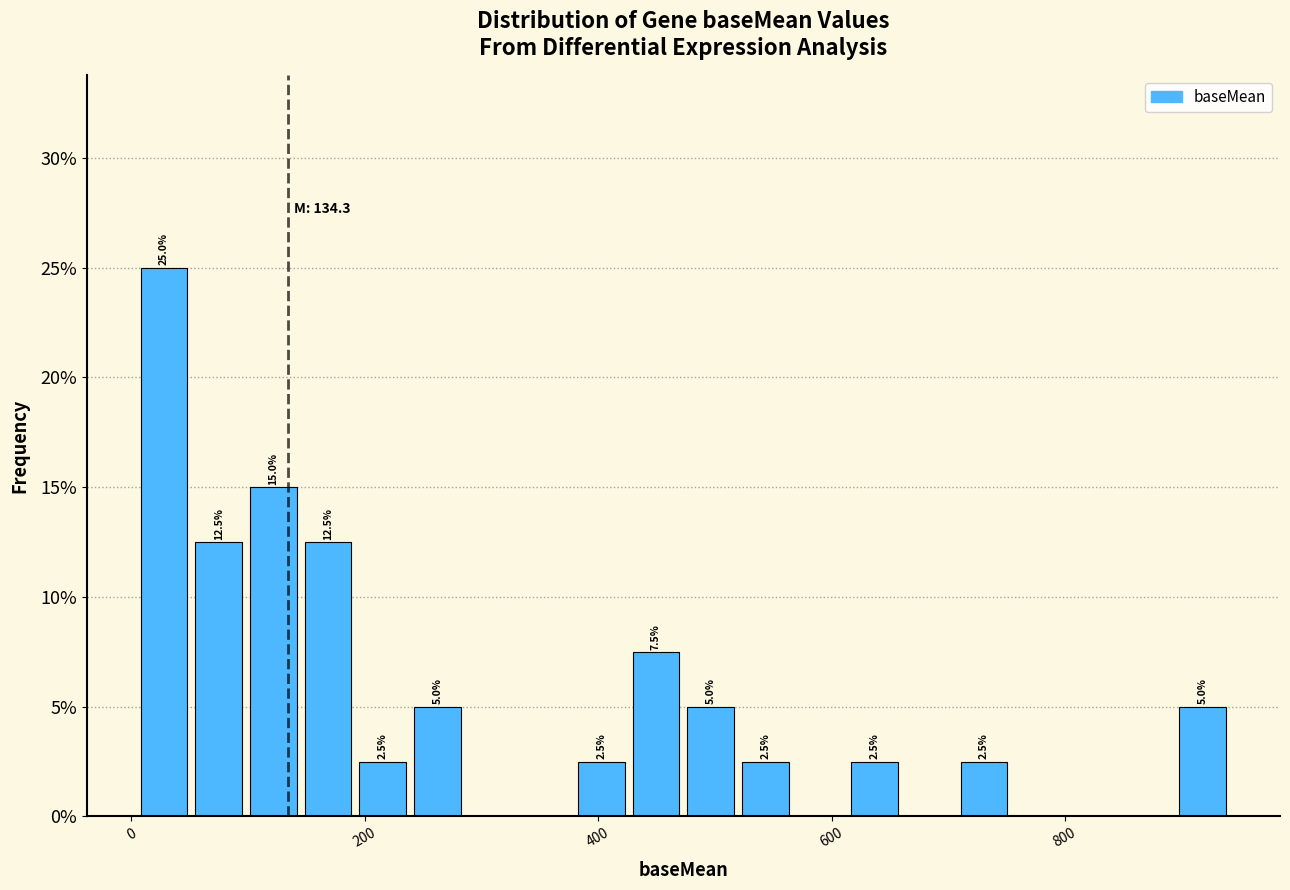

Read against the x-axis, roughly where is the centre of the tallest bar?

20